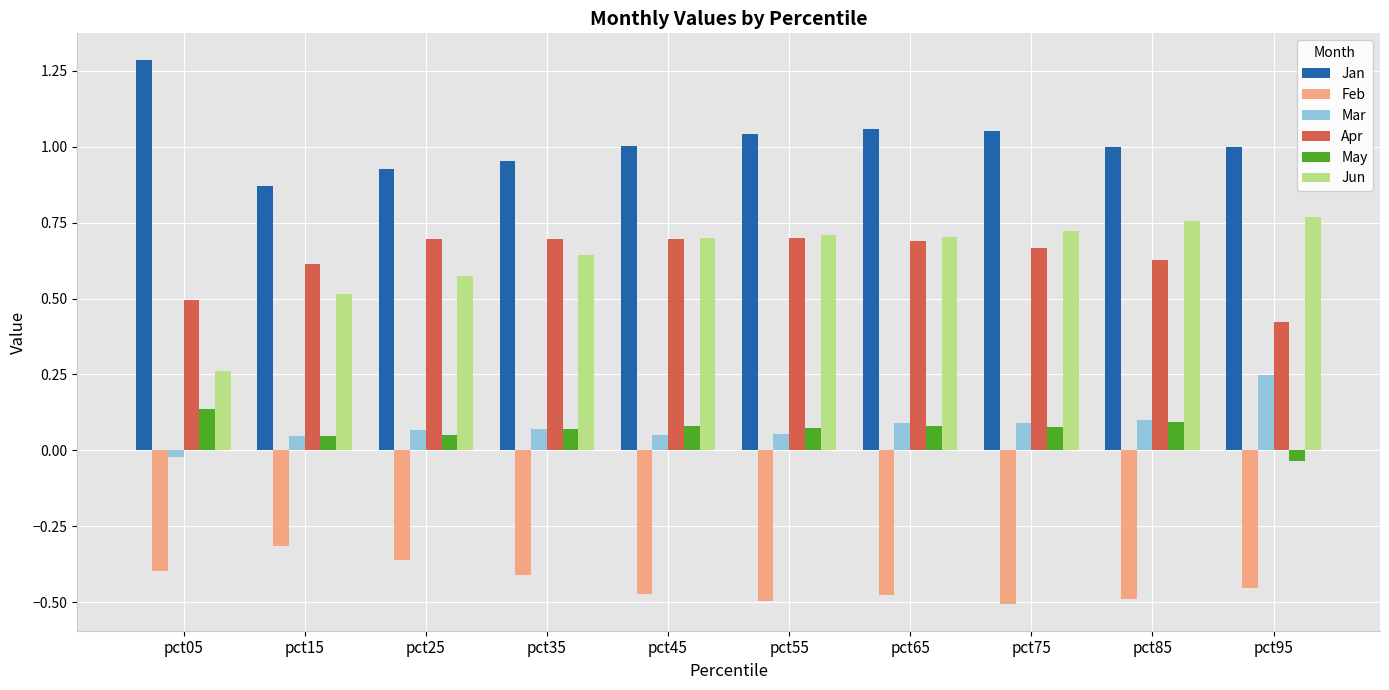

Are the bars grouped side by side (vs. stacked)?

Yes